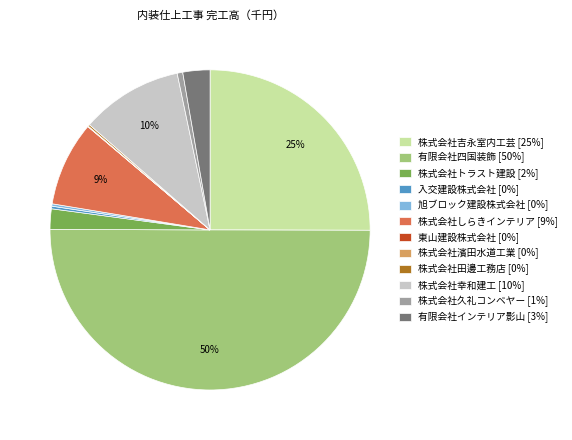

To the nearest percent, what is the average slice percentage?

8%